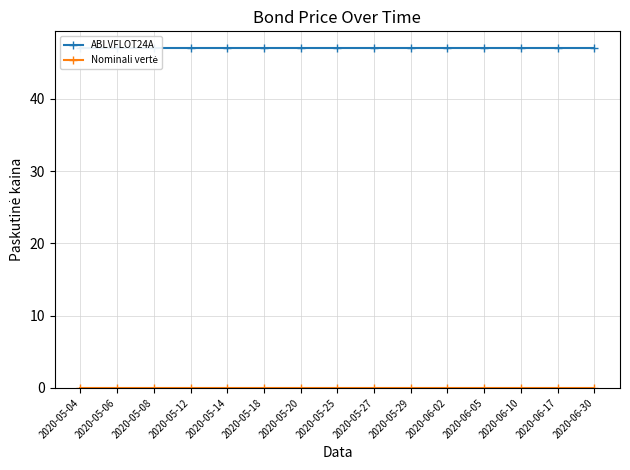

True or false: Nominali vertė and ABLVFLOT24A cross at least once.

False